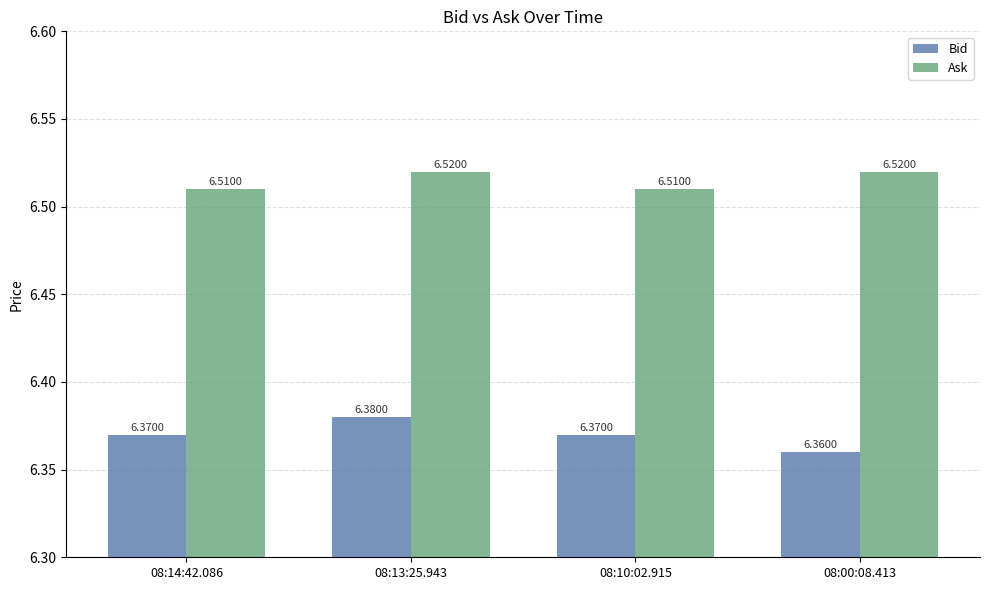

What is the sum of all Bid values?

25.5